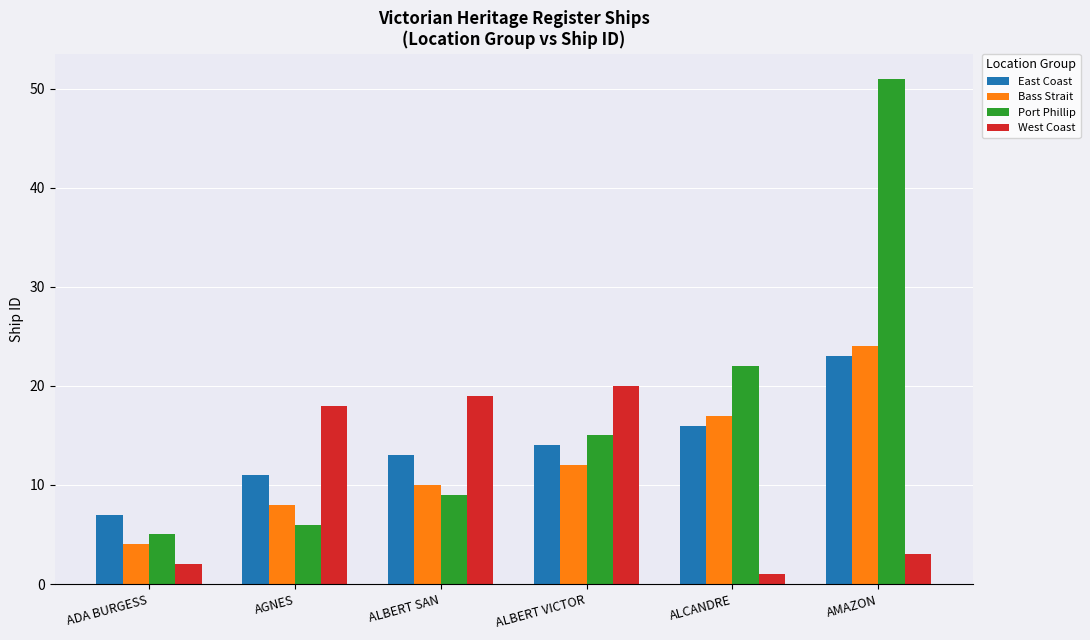

What is the difference between the second highest and second lowest values in the Port Phillip series?

16